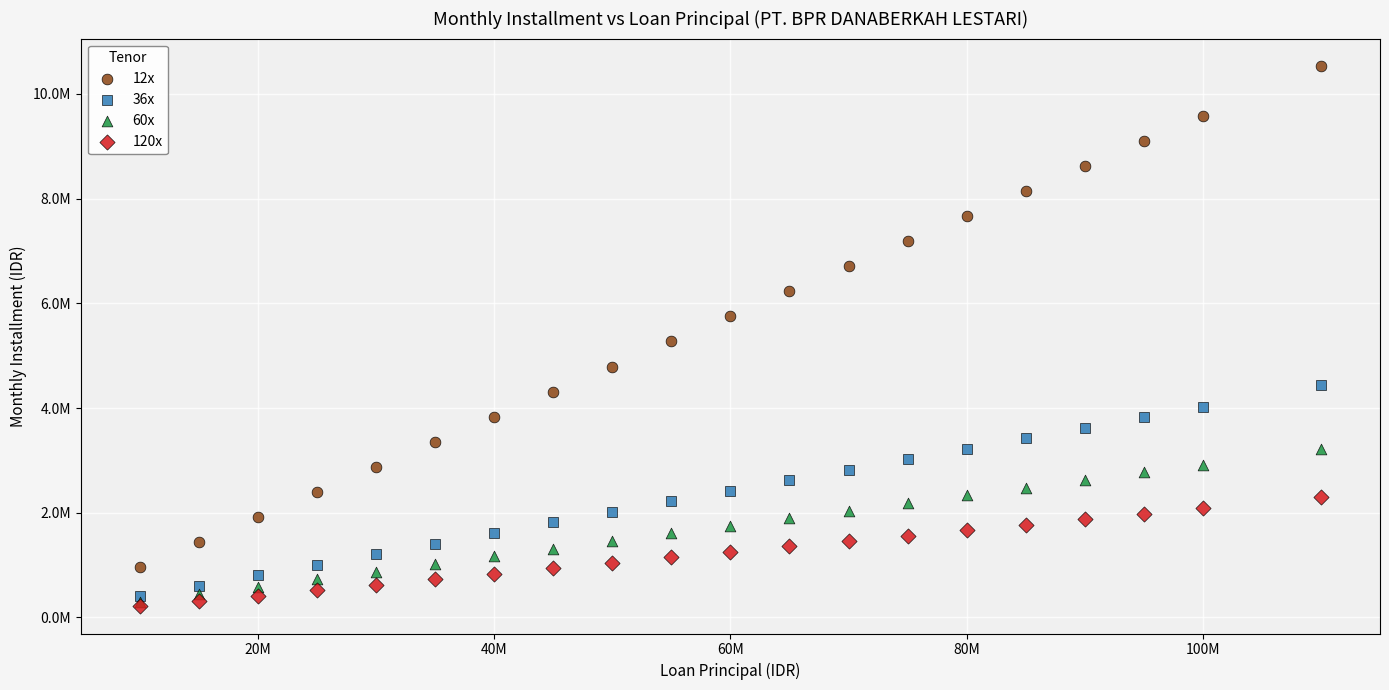

What are all the series names shown in the legend?

12x, 36x, 60x, 120x